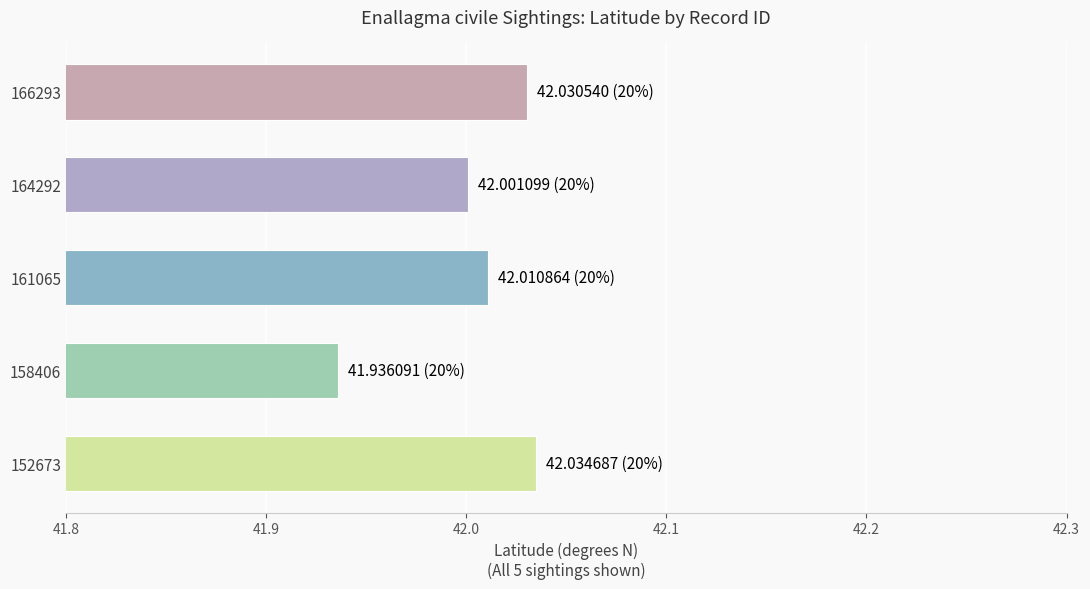

What is the sum of all values?

210.0